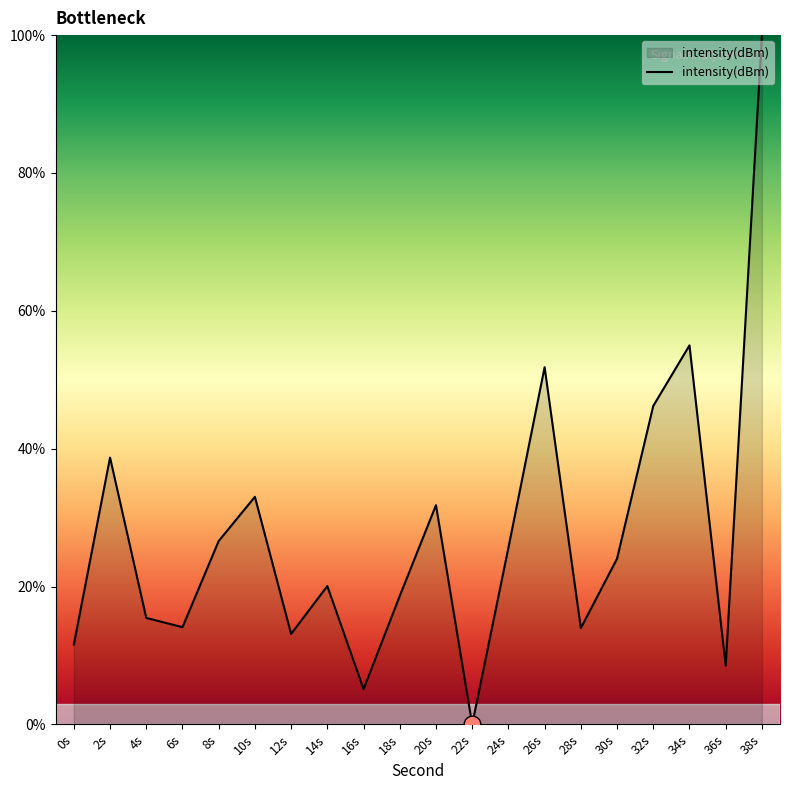

What is the change in value from 26s to 38s?

+48.2